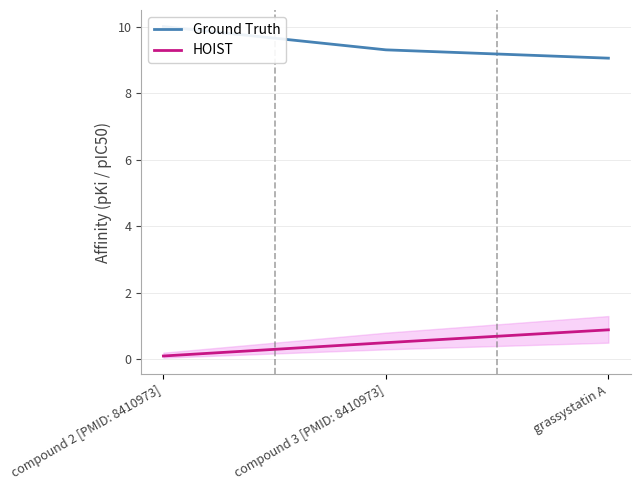

Which series has the largest total across all categories?

Ground Truth